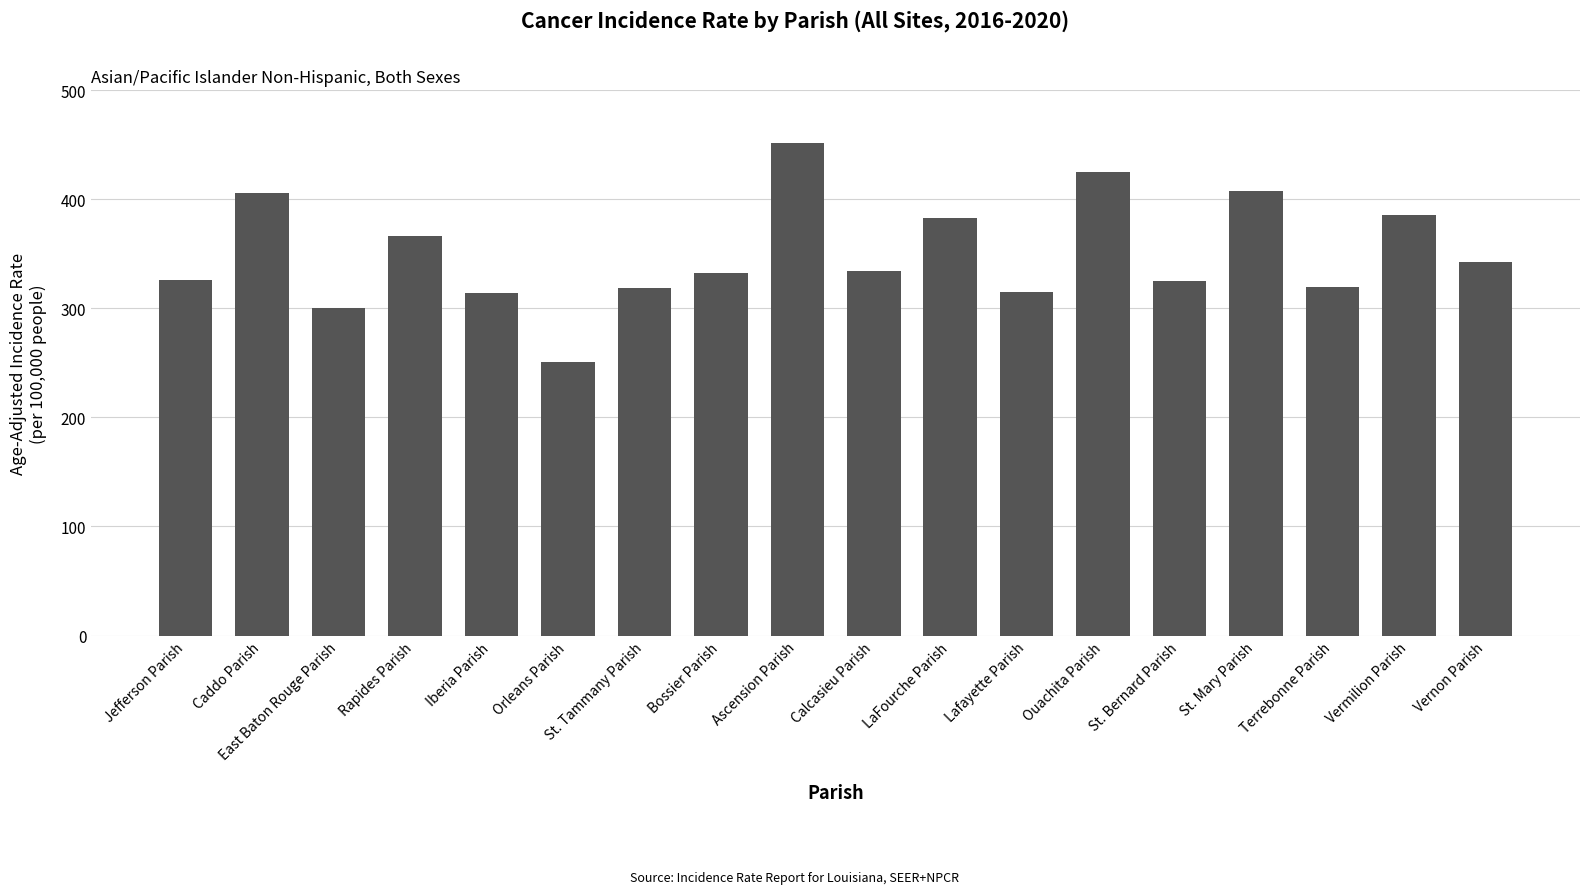

True or false: the data shows 81.0 at Iberia Parish.

False